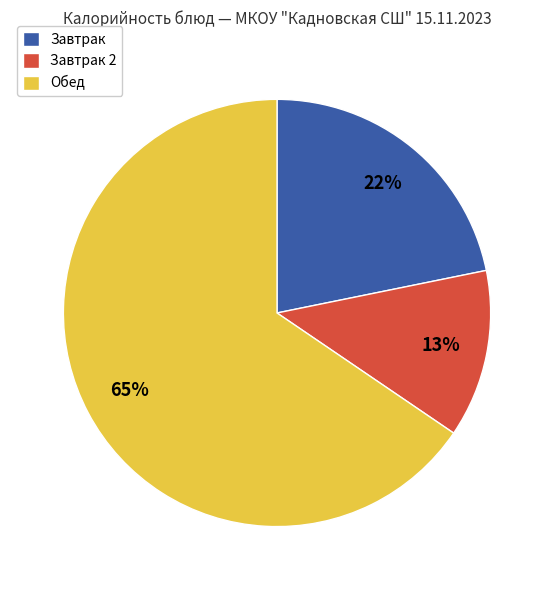

Is the sum of Завтрак 2 and Обед greater than half?

Yes